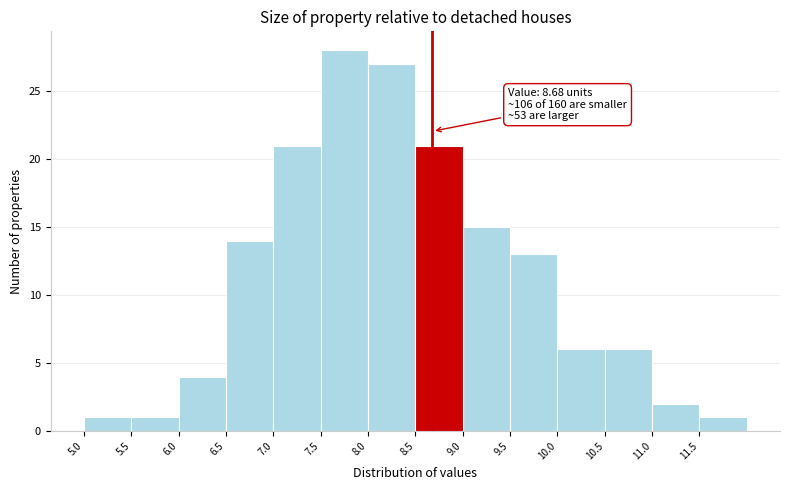

Which range on the x-axis has the tallest bar?

7.5 to 8.0